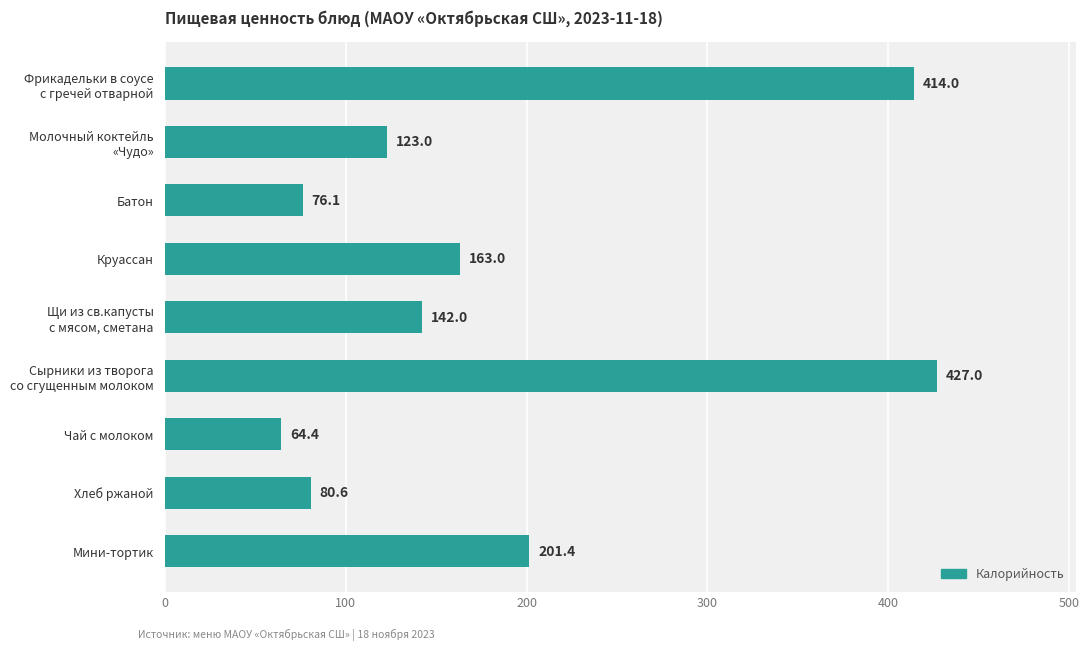

What is the value of the 8th bar from the top?

80.6